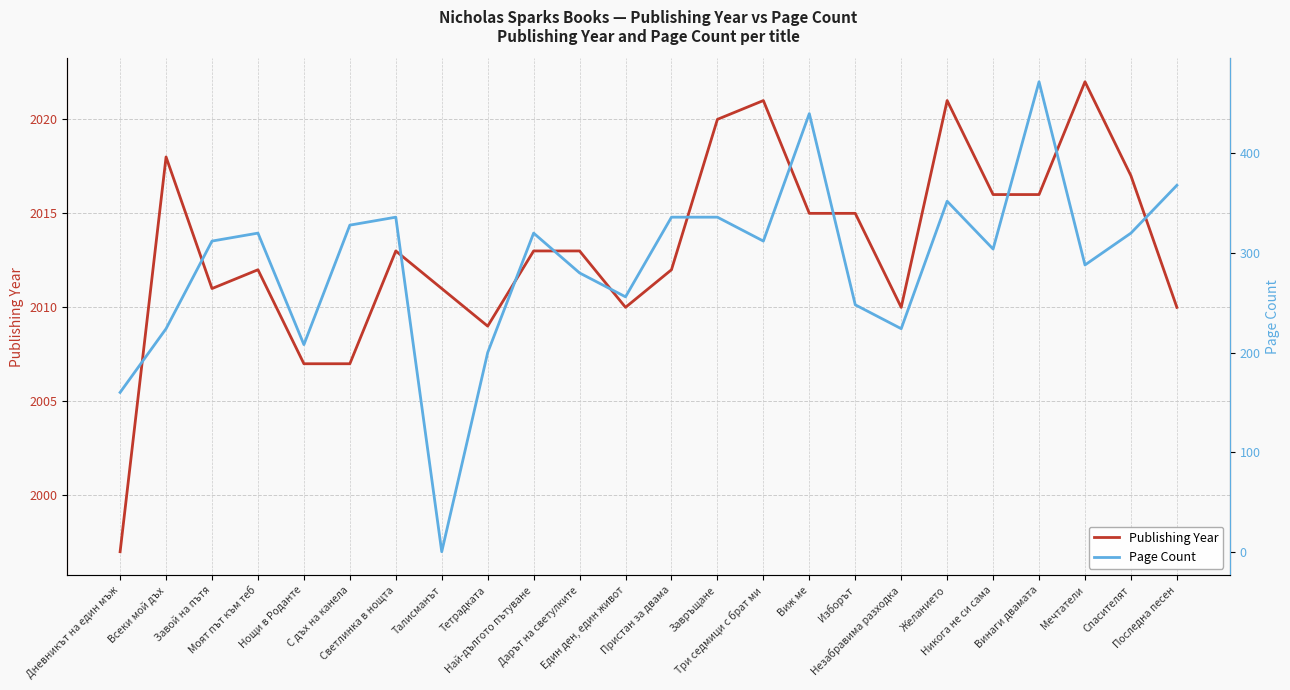

Which category has the highest value across all series?

Мечтатели